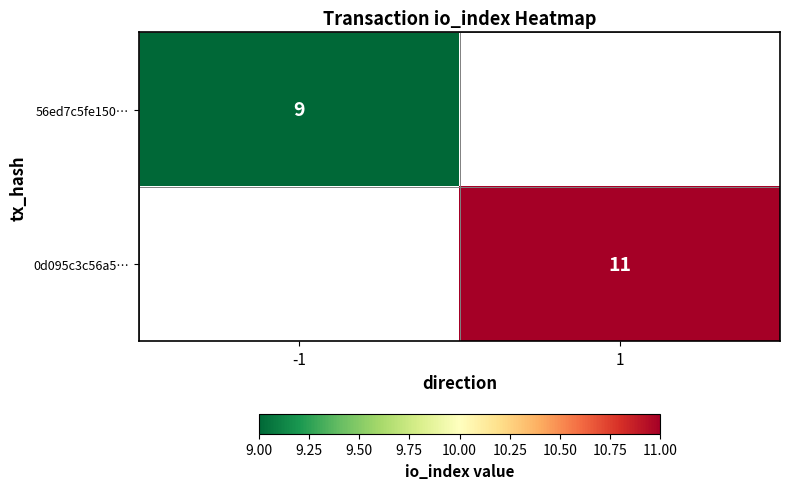

At how many categories does at least one series exceed 10?

1